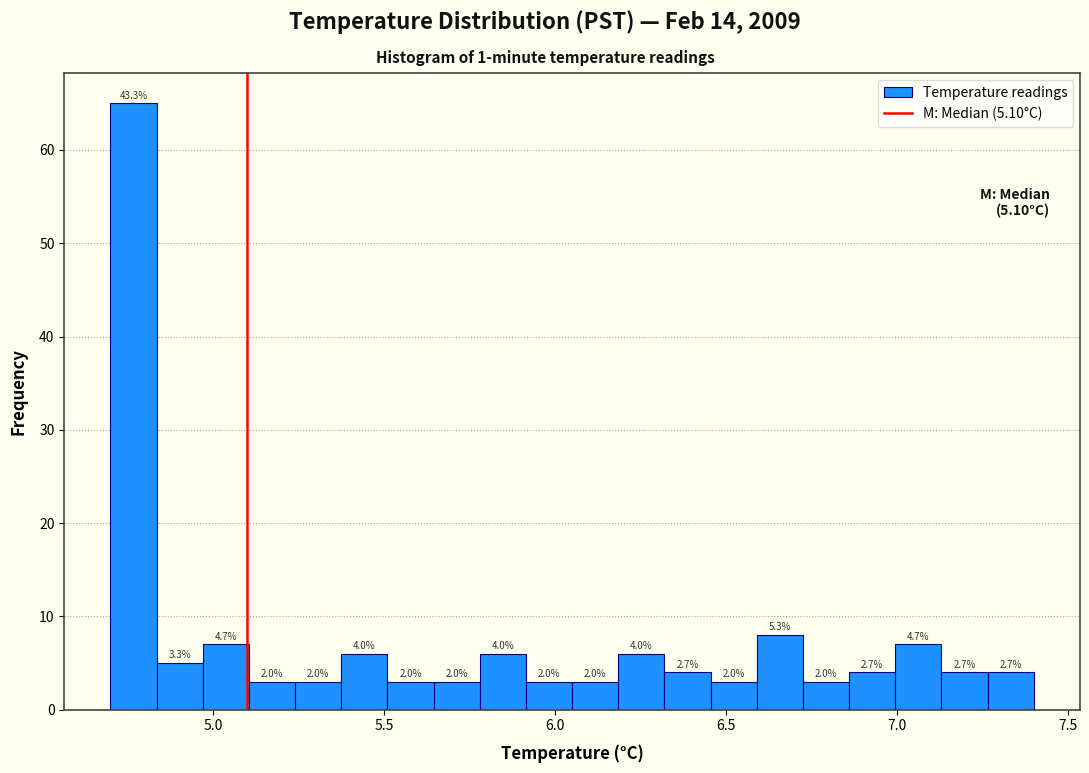

Read against the x-axis, roughly where is the centre of the tallest bar?

4.75